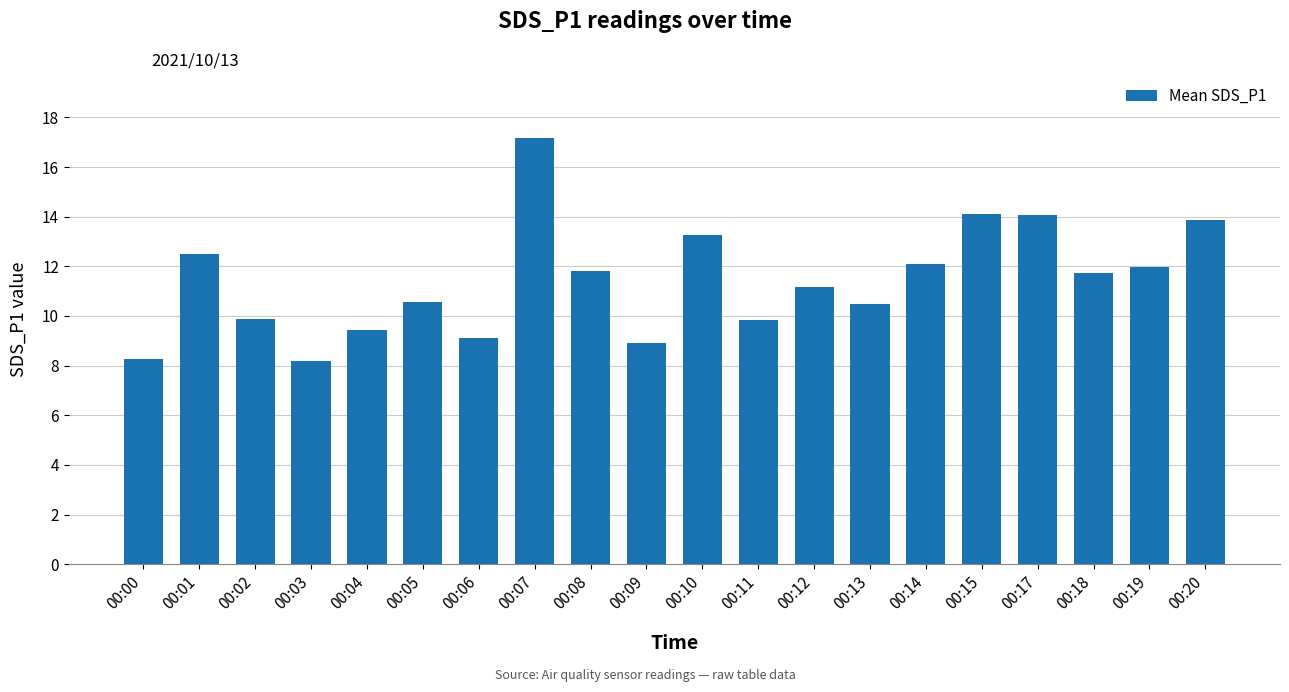

The chart shows a value of 8.9 at 00:09. True or false?

True